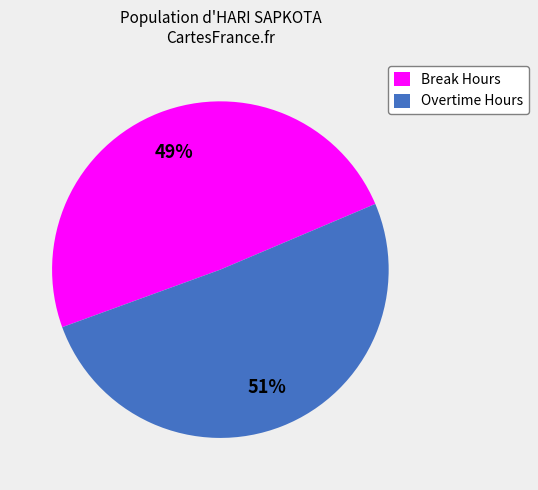

How many slices are in this pie chart?

2